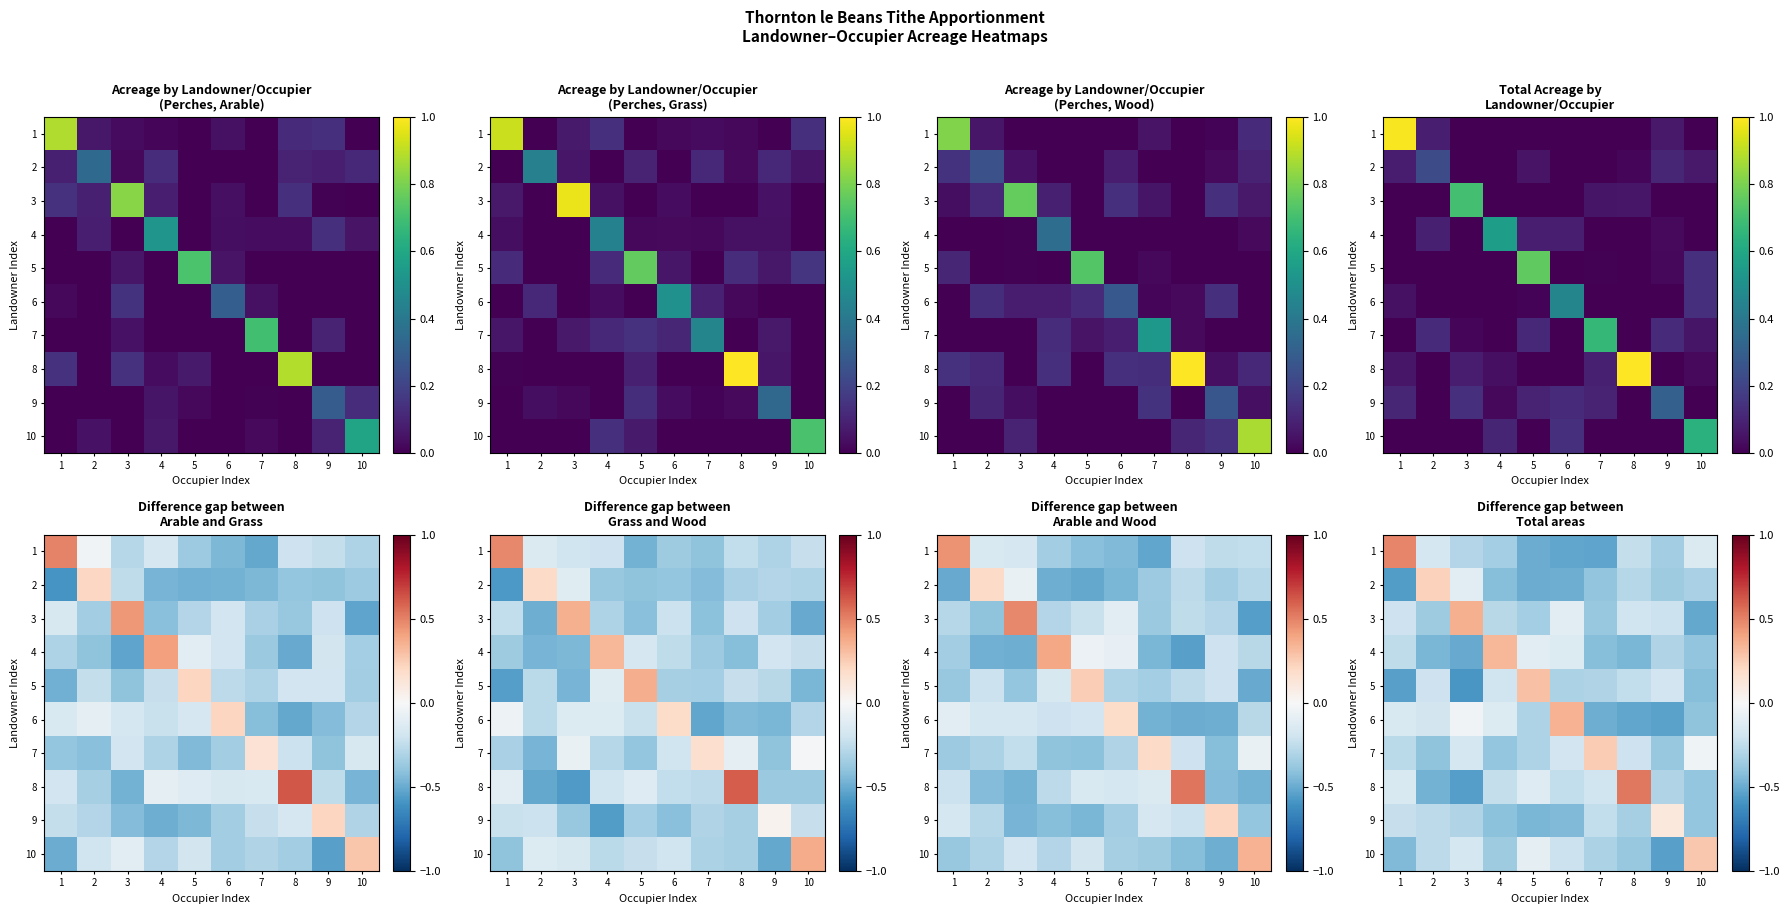

The 1 series shows -0.1 at 10. True or false?

True